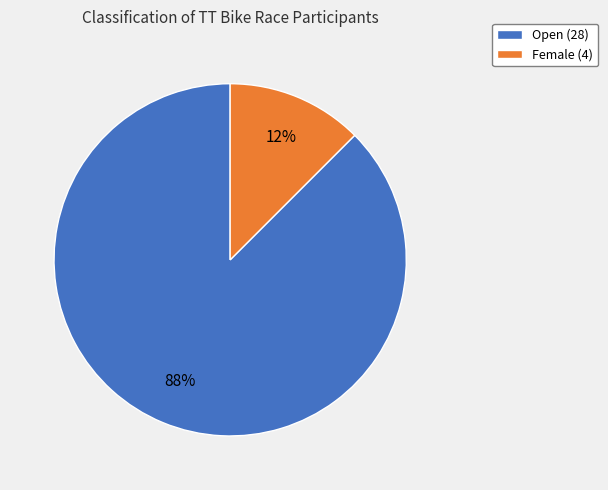

True or false: Open accounts for 68% of the total.

False